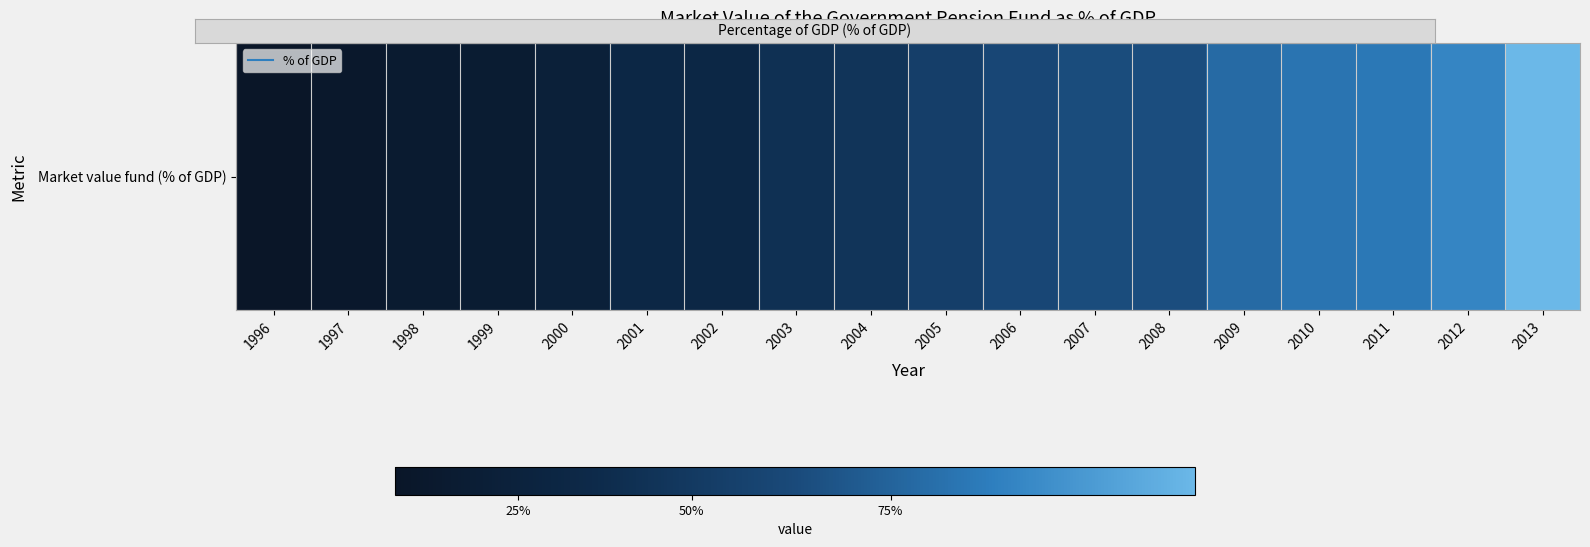

At which label is the value closest to 0?

1996